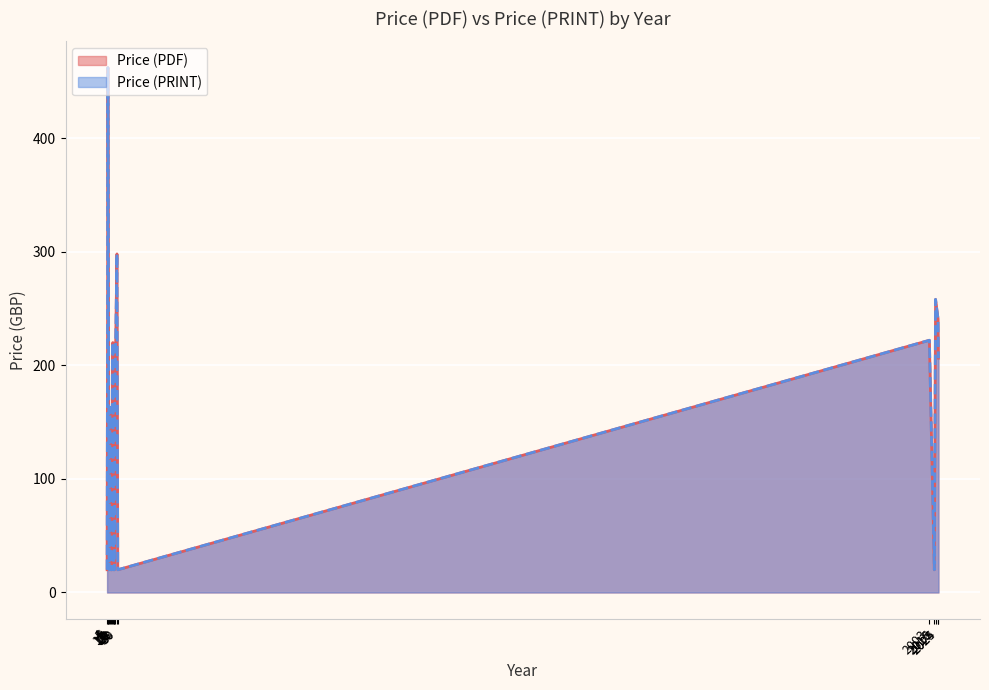

At which label does Price (PRINT) reach its peak?

6